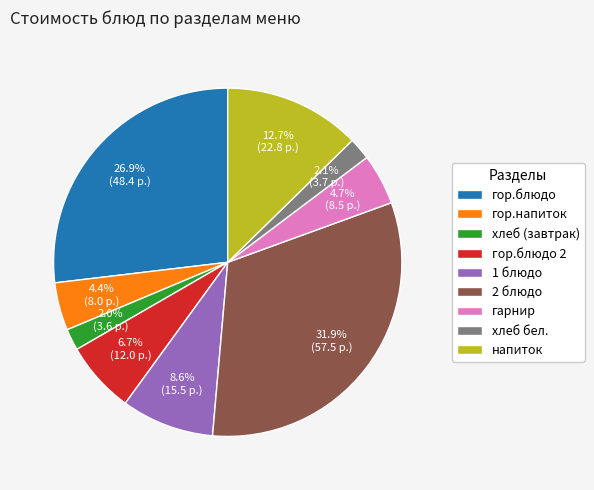

To the nearest percent, what is the difference between the largest and smallest slice percentages?

30%